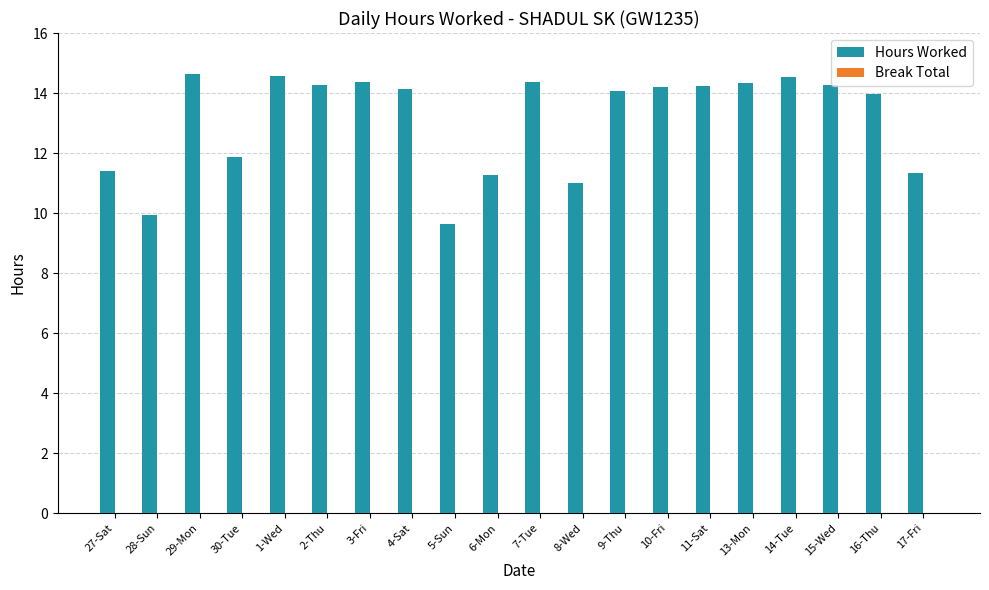

What is the sum of all values?

262.5